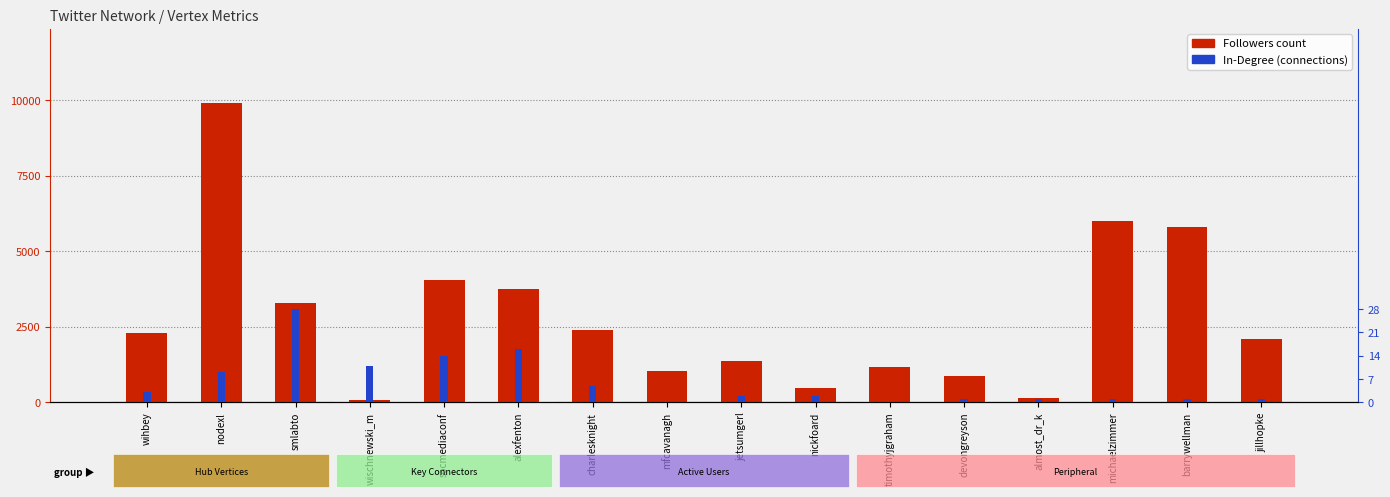

Which category has the lowest value in the Followers series?

wischnewski_m